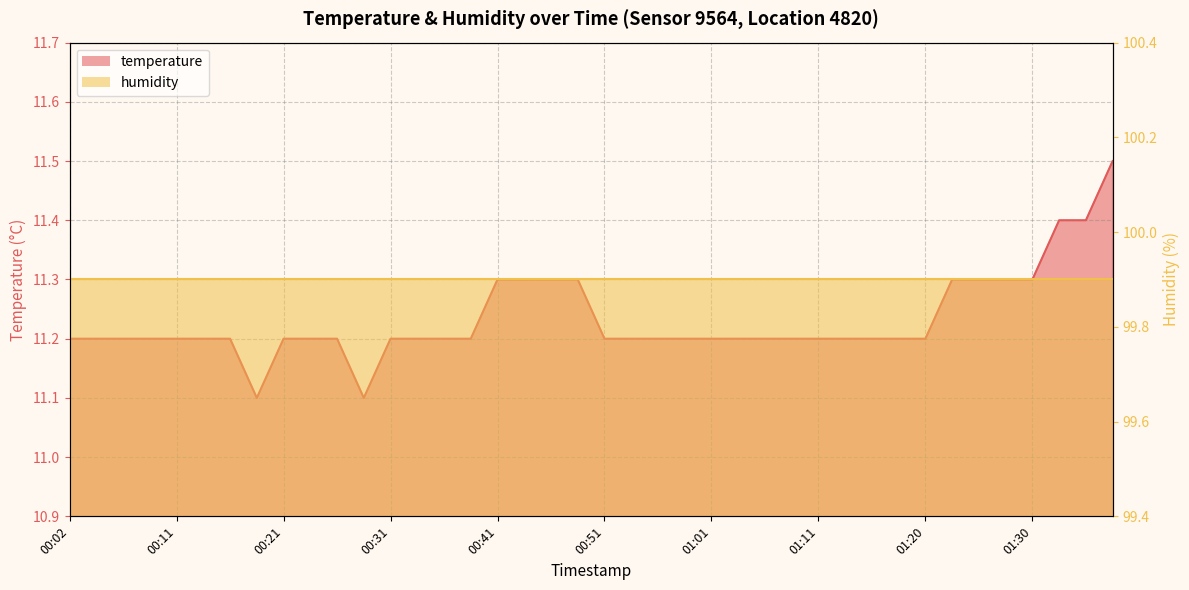

Reading right to left, transcribe all the data shown in this chart.

11.5	11.4	11.4	11.3	11.3	11.3	11.3	11.2	11.2	11.2	11.2	11.2	11.2	11.2	11.2	11.2	11.2	11.2	11.2	11.2	11.3	11.3	11.3	11.3	11.2	11.2	11.2	11.2	11.1	11.2	11.2	11.2	11.1	11.2	11.2	11.2	11.2	11.2	11.2	11.2